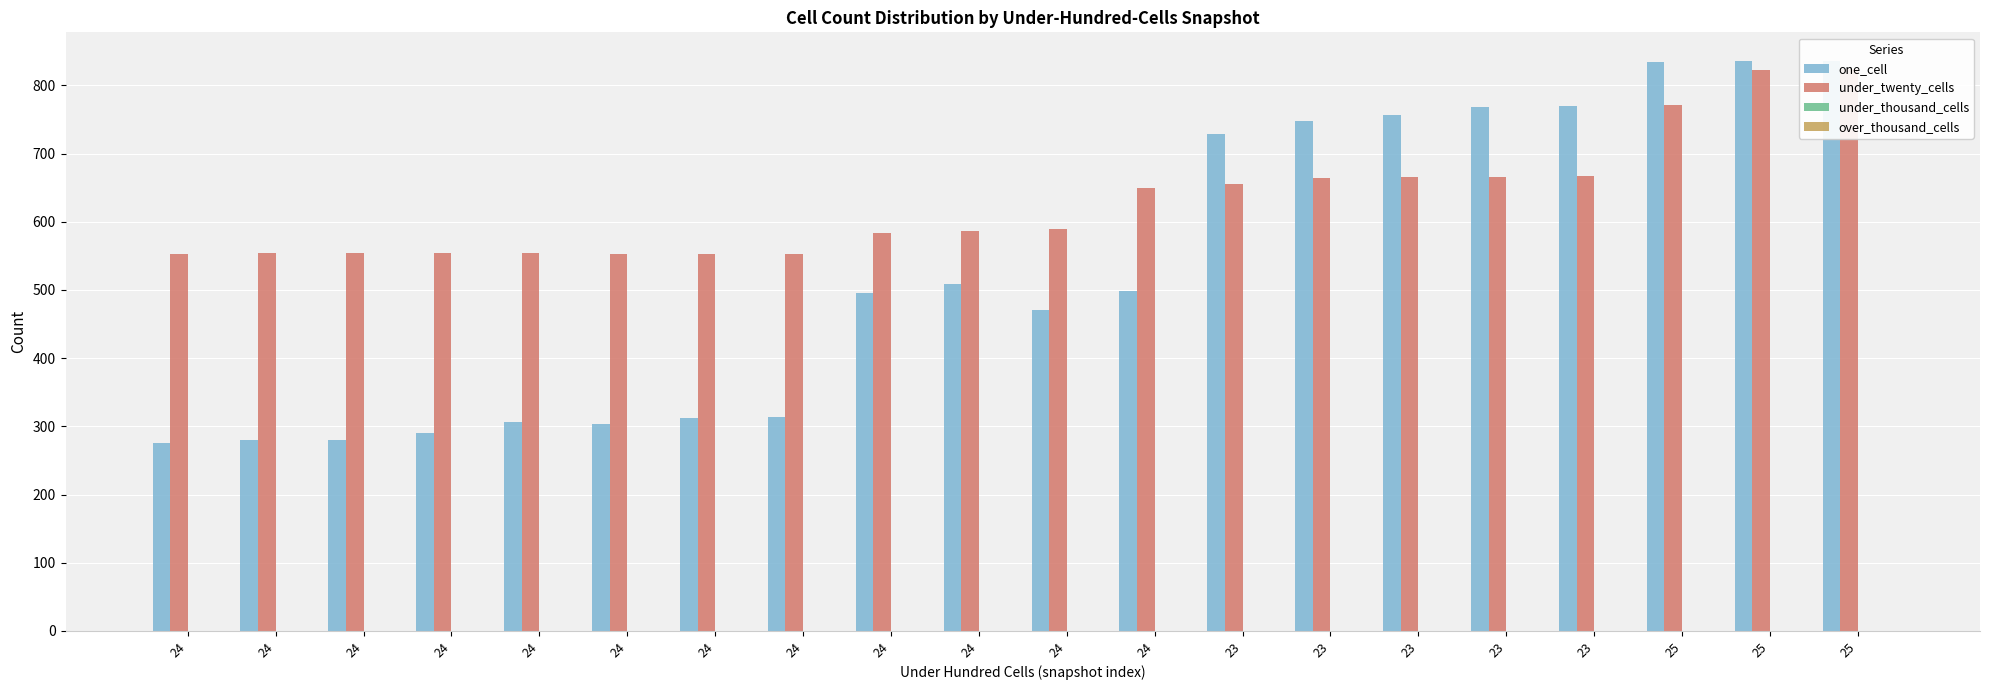

Reading right to left, transcribe all the data shown in this chart.

one_cell: 836	836	834	770	769	756	748	729	499	470	508	496	313	312	303	307	290	280	280	276
under_twenty_cells: 824	823	771	667	666	665	664	656	650	589	586	583	552	552	552	554	554	554	554	553
under_thousand_cells: 0	0	0	0	0	0	0	0	0	0	0	0	0	0	0	0	0	0	0	0
over_thousand_cells: 0	0	0	0	0	0	0	0	0	0	0	0	0	0	0	0	0	0	0	0